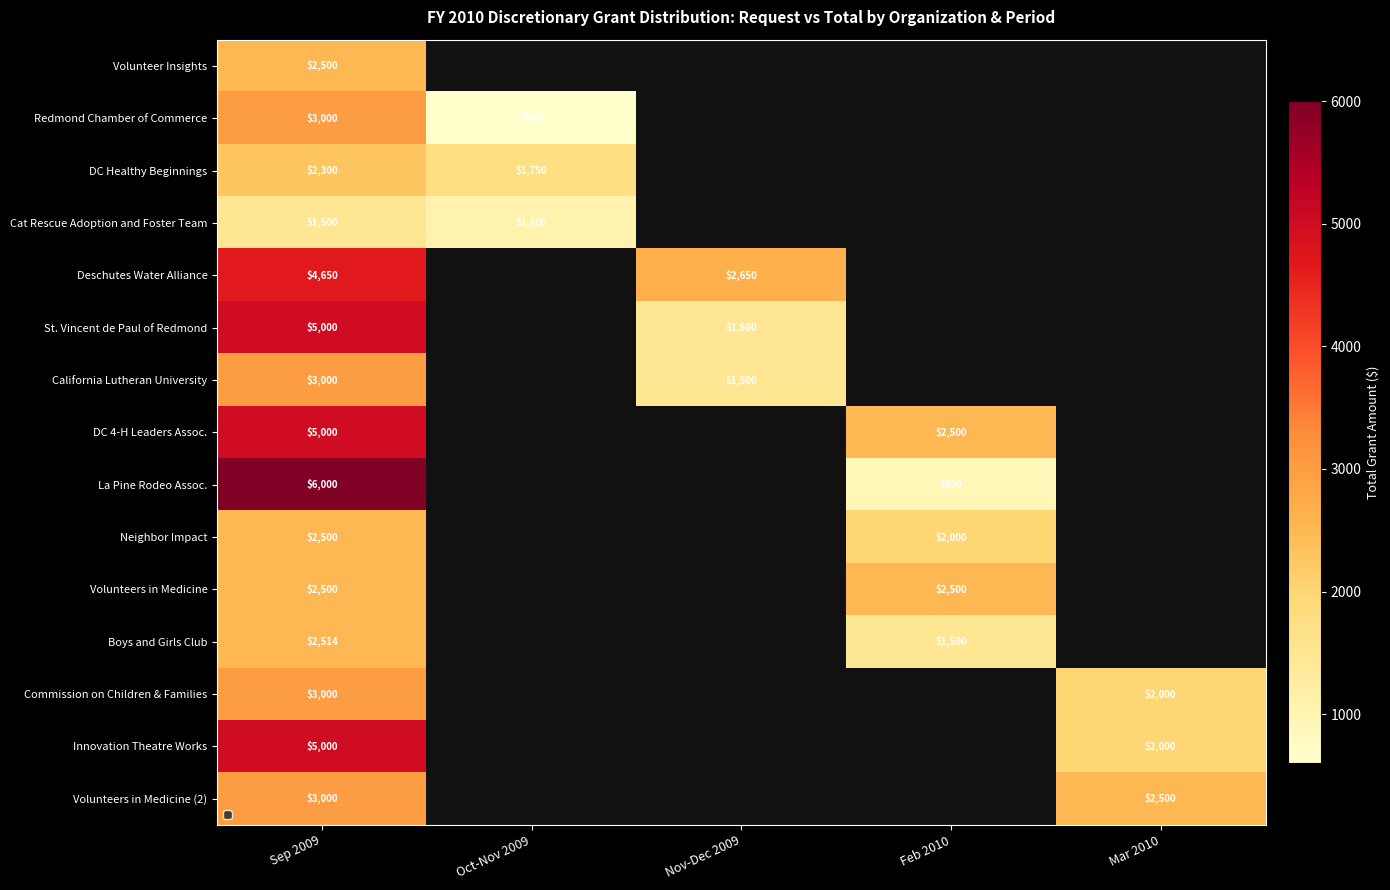

Which has a higher value, Oct-Nov 2009 or Sep 2009?

Sep 2009